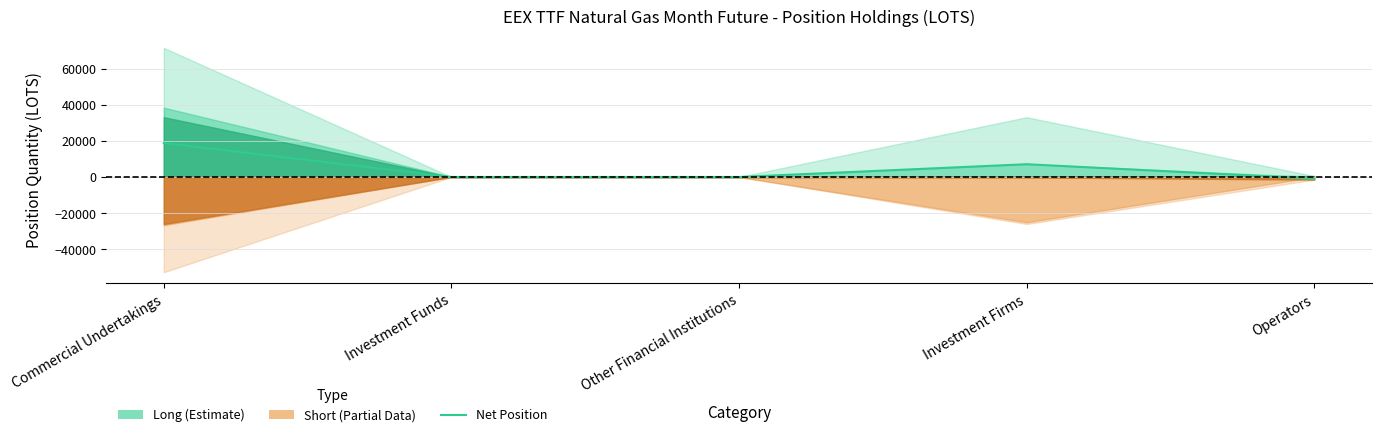

Reading right to left, what are all the values shown in this chart?

-981.0	7069.0	0.0	0.0	18788.9